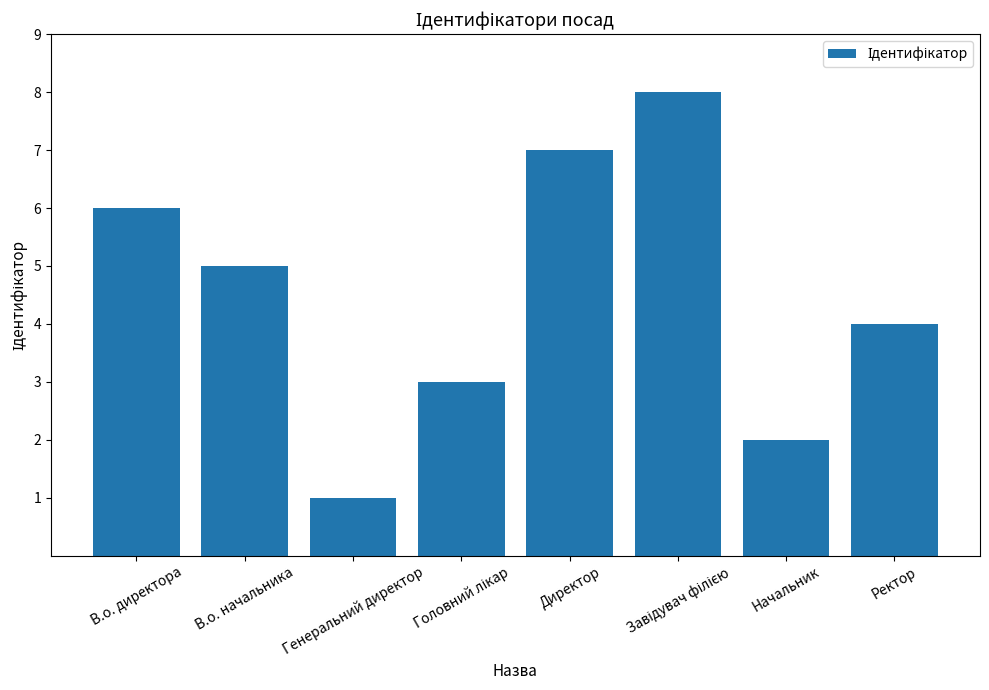

What is the label of the 8th bar from the left?

Ректор